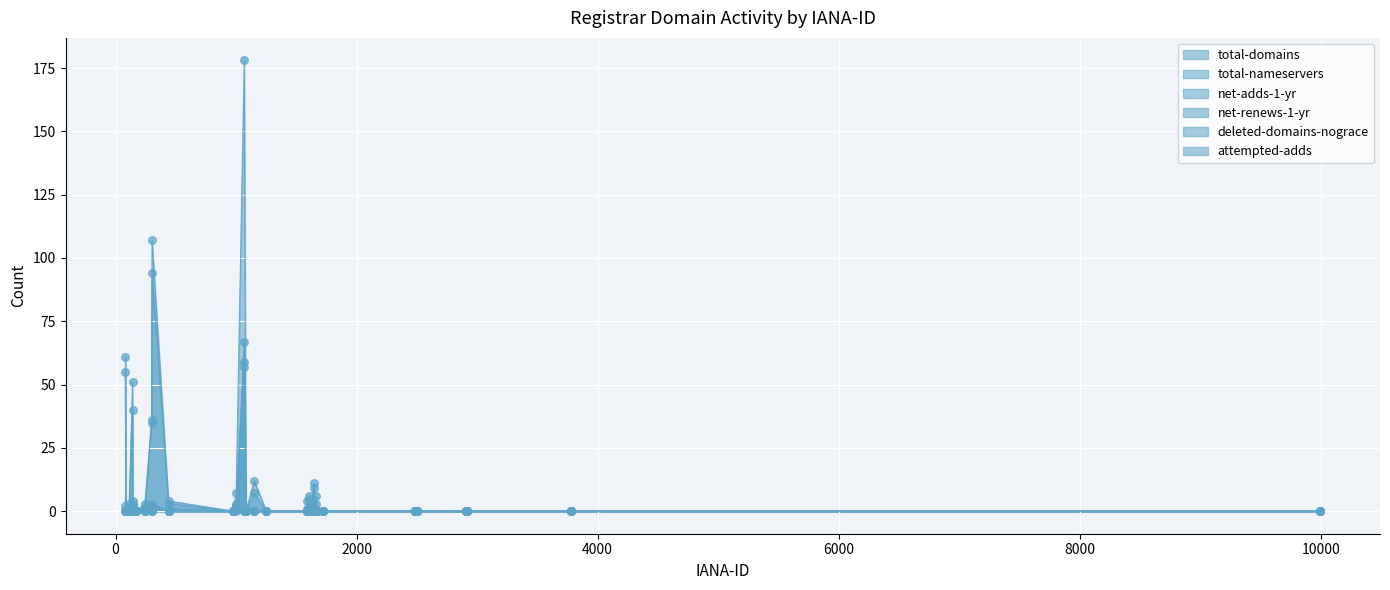

Which series reaches the minimum Y coordinate?

total-domains